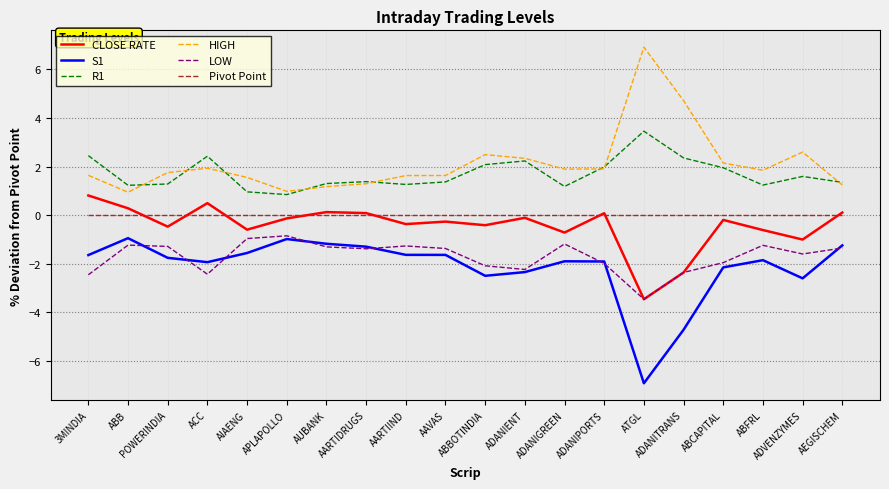

What position from the left is AIAENG?

5